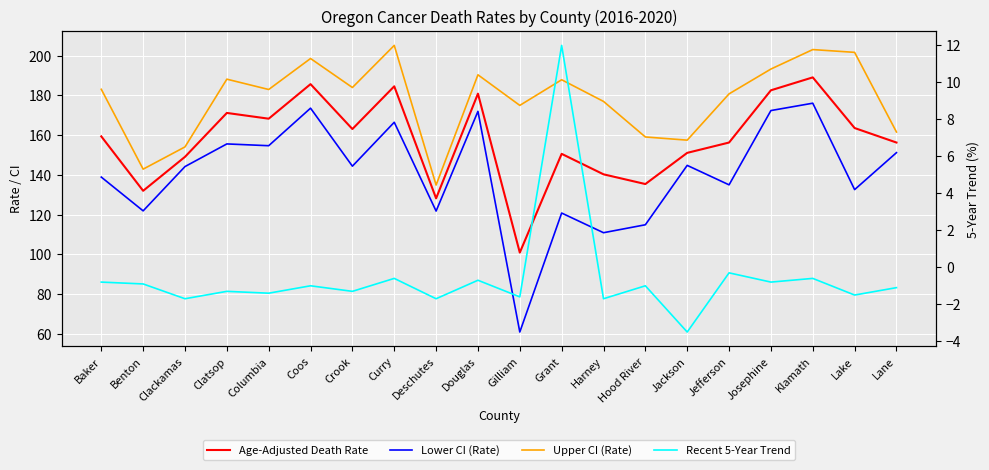

Reading right to left, transcribe all the data shown in this chart.

Age-Adjusted Death Rate: Lane=156.3	Lake=163.6	Klamath=189.1	Josephine=182.6	Jefferson=156.3	Jackson=151.1	Hood River=135.4	Harney=140.3	Grant=150.6	Gilliam=100.9	Douglas=180.9	Deschutes=128.2	Curry=184.6	Crook=163.1	Coos=185.7	Columbia=168.3	Clatsop=171.2	Clackamas=149.1	Benton=132.0	Baker=159.4
Lower CI (Rate): Lane=151.2	Lake=132.6	Klamath=176.1	Josephine=172.4	Jefferson=135.0	Jackson=144.8	Hood River=114.9	Harney=110.9	Grant=120.8	Gilliam=60.9	Douglas=172.0	Deschutes=121.8	Curry=166.5	Crook=144.4	Coos=173.6	Columbia=154.7	Clatsop=155.6	Clackamas=144.2	Benton=121.9	Baker=138.9
Upper CI (Rate): Lane=161.6	Lake=201.7	Klamath=203.1	Josephine=193.3	Jefferson=180.8	Jackson=157.5	Hood River=159.1	Harney=177.0	Grant=187.9	Gilliam=175.0	Douglas=190.4	Deschutes=134.9	Curry=205.2	Crook=184.0	Coos=198.6	Columbia=183.0	Clatsop=188.2	Clackamas=154.1	Benton=142.9	Baker=183.1
Recent 5-Year Trend: Lane=-1.1	Lake=-1.5	Klamath=-0.6	Josephine=-0.8	Jefferson=-0.3	Jackson=-3.5	Hood River=-1.0	Harney=-1.7	Grant=12.0	Gilliam=-1.6	Douglas=-0.7	Deschutes=-1.7	Curry=-0.6	Crook=-1.3	Coos=-1.0	Columbia=-1.4	Clatsop=-1.3	Clackamas=-1.7	Benton=-0.9	Baker=-0.8